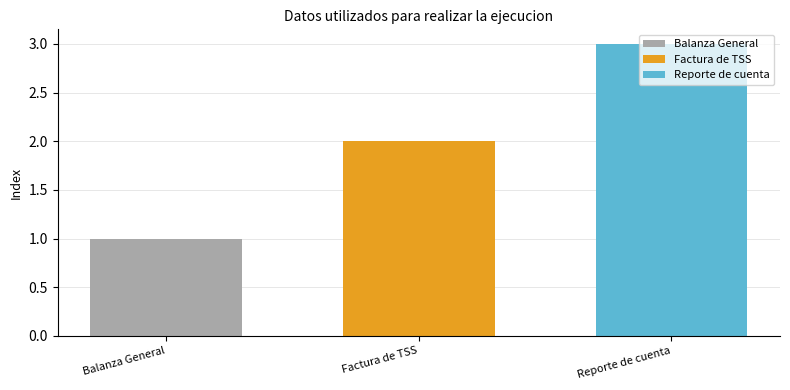

List the series in order of their overall mean, lowest first.

Balanza General, Factura de TSS, Reporte de cuenta